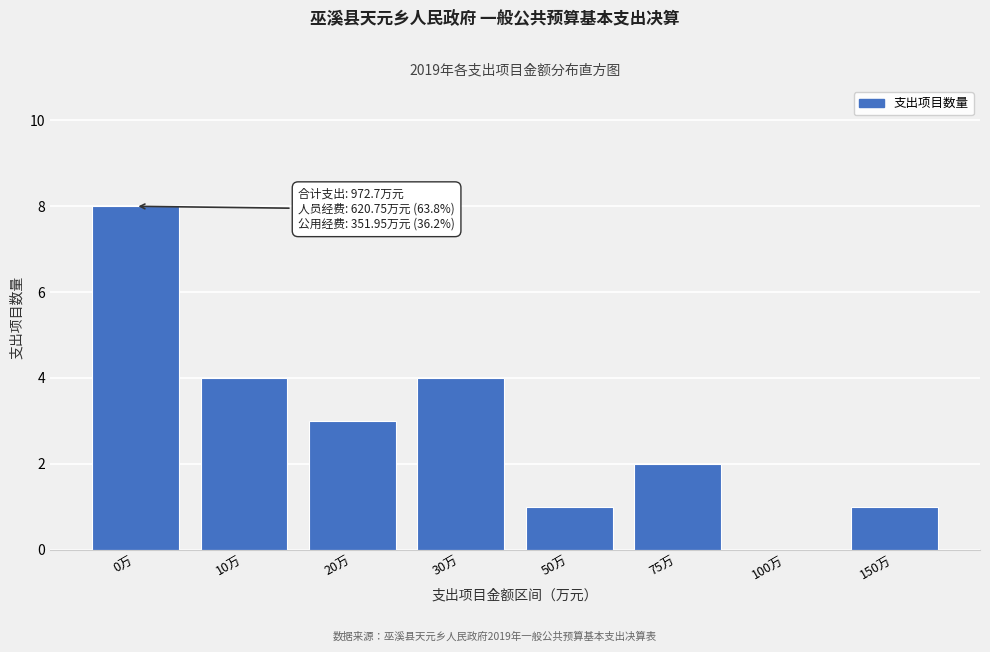

Reading left to right, what are all the values shown in this chart?

0万=8	10万=4	20万=3	30万=4	50万=1	75万=2	100万=0	150万=1